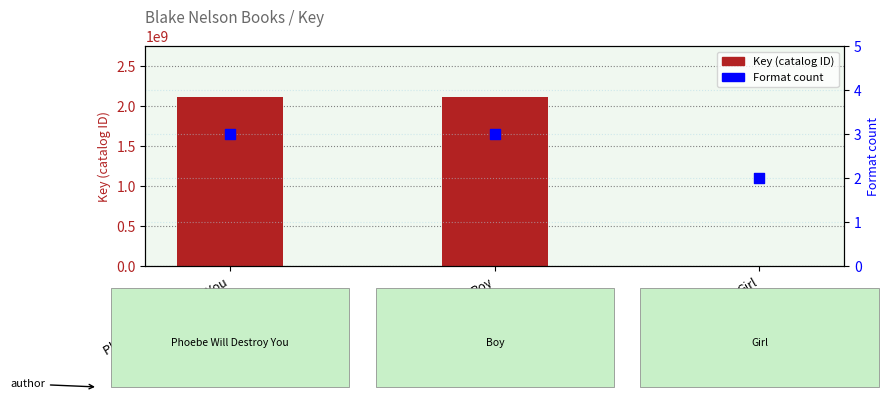

At which category is the sum across all series the highest?

Phoebe Will Destroy You